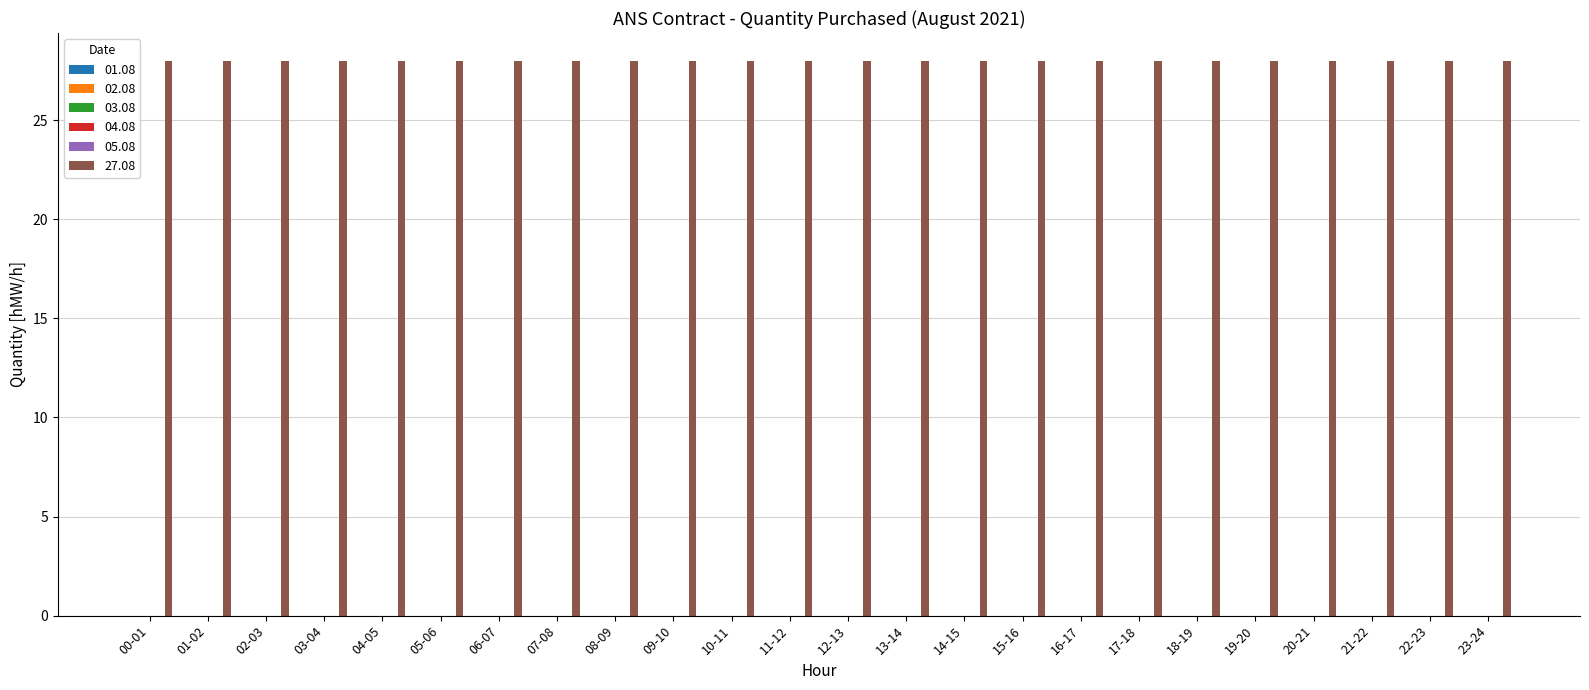

What is the label of the 24th bar from the left?

23-24